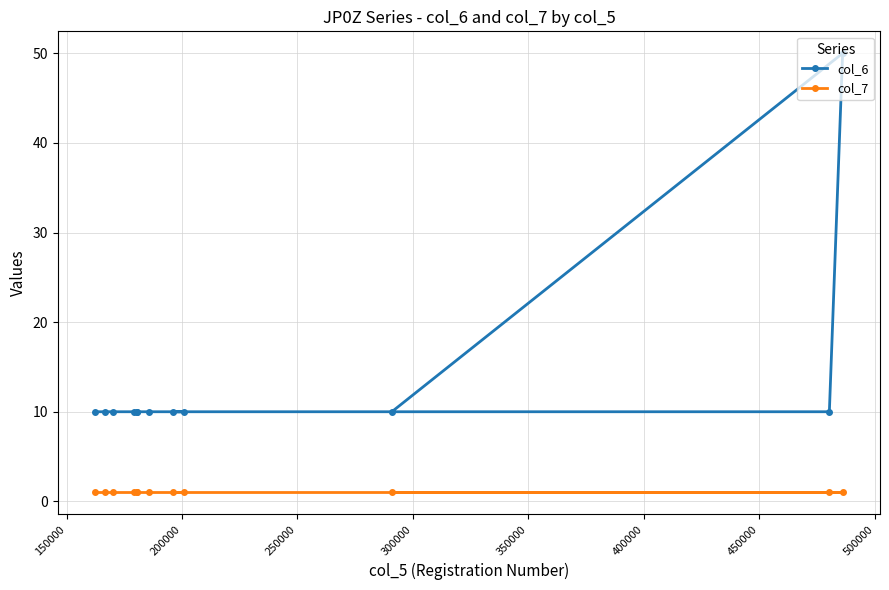

Which series has the widest spread of values?

col_6